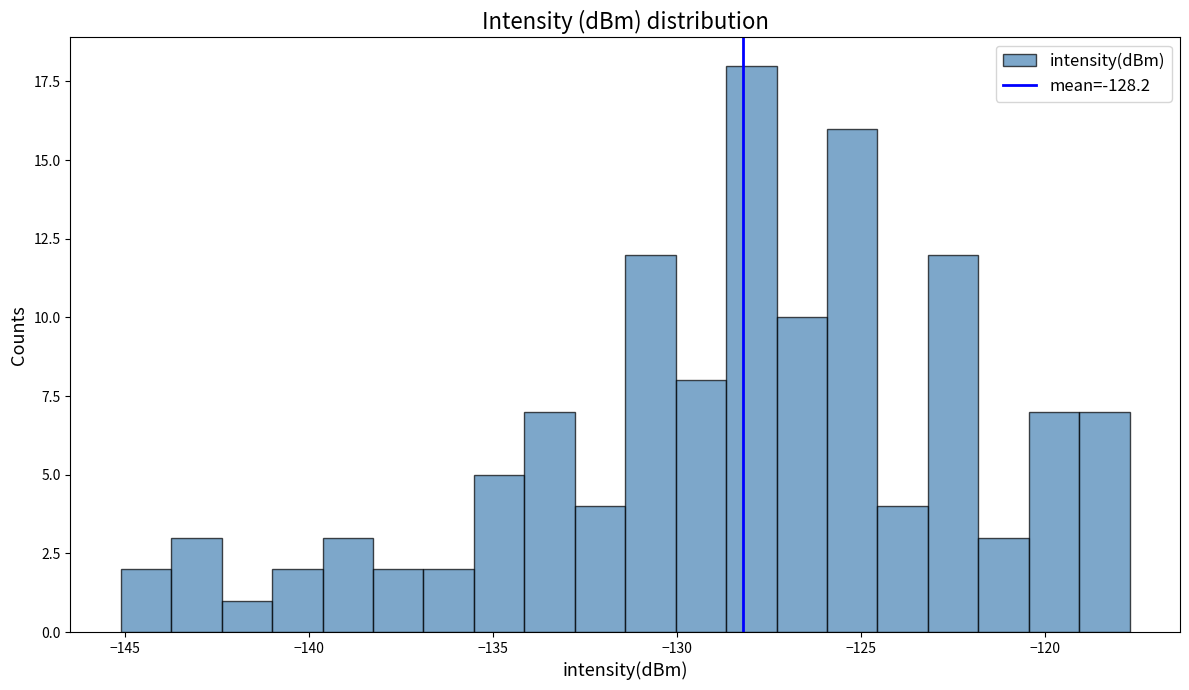

Around what value on the x-axis is the tallest bar? Give the approximate position of its centre, as read against the axis.

-128.0